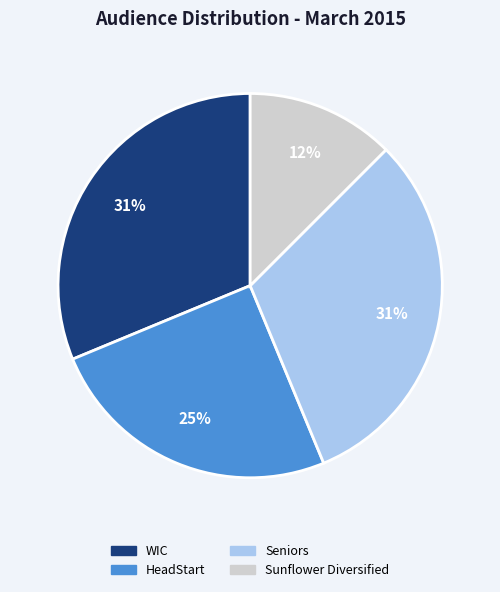

Between HeadStart and Seniors, which is larger?

Seniors